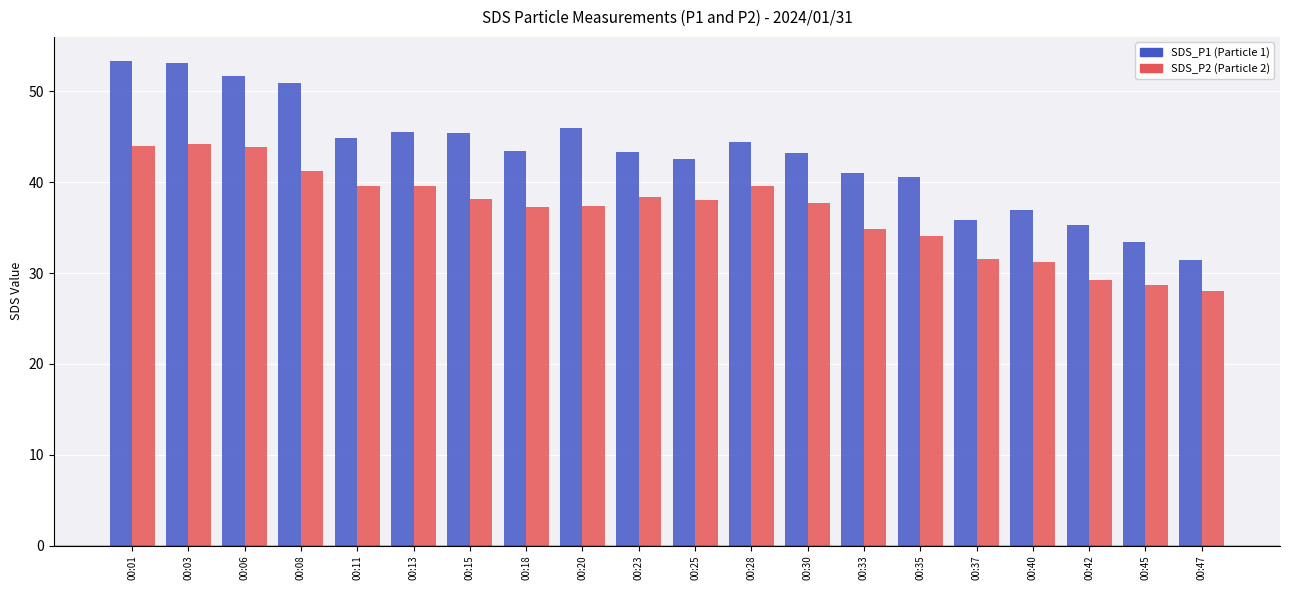

What is the spread (max minus min) of values at 00:06?

7.9